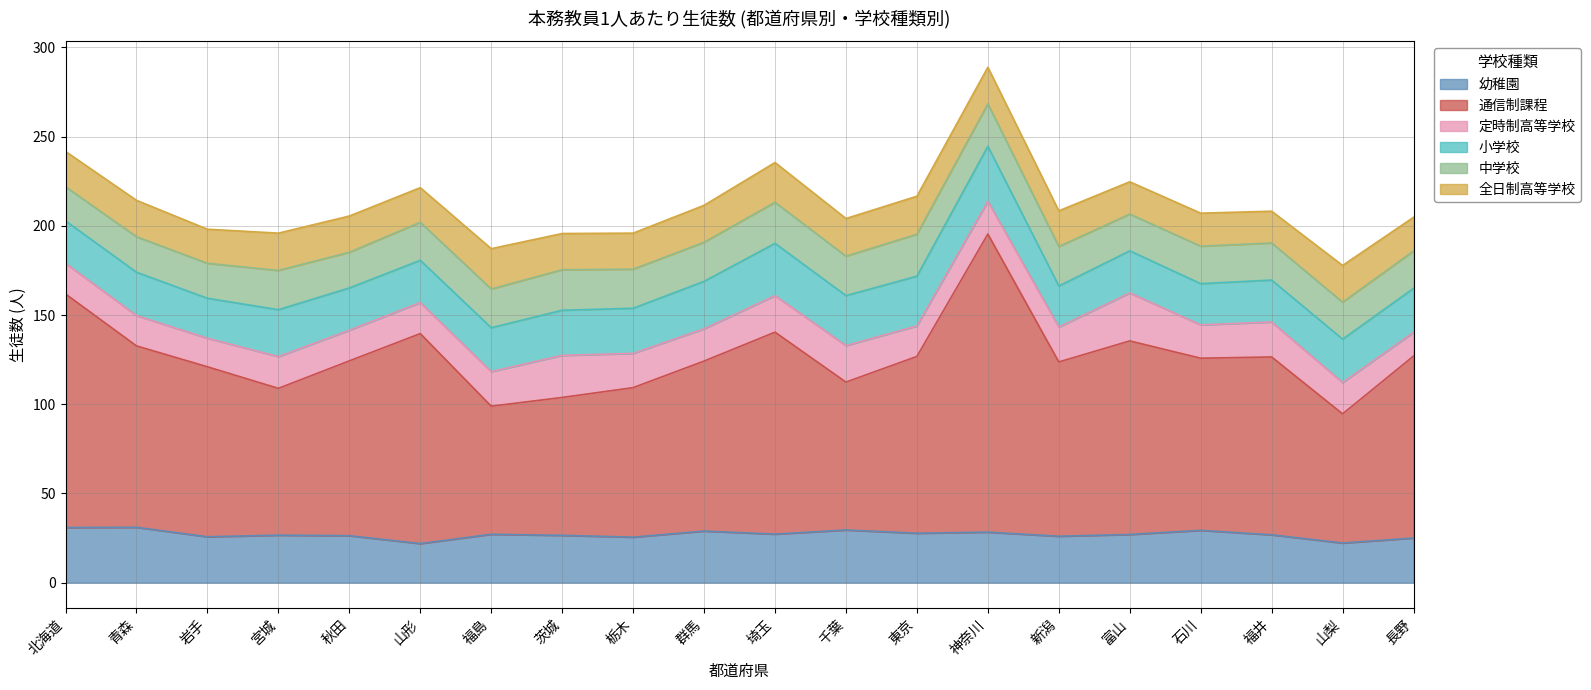

Is the value of 小学校 at 群馬 greater than the value of 通信制課程 at 群馬?

No